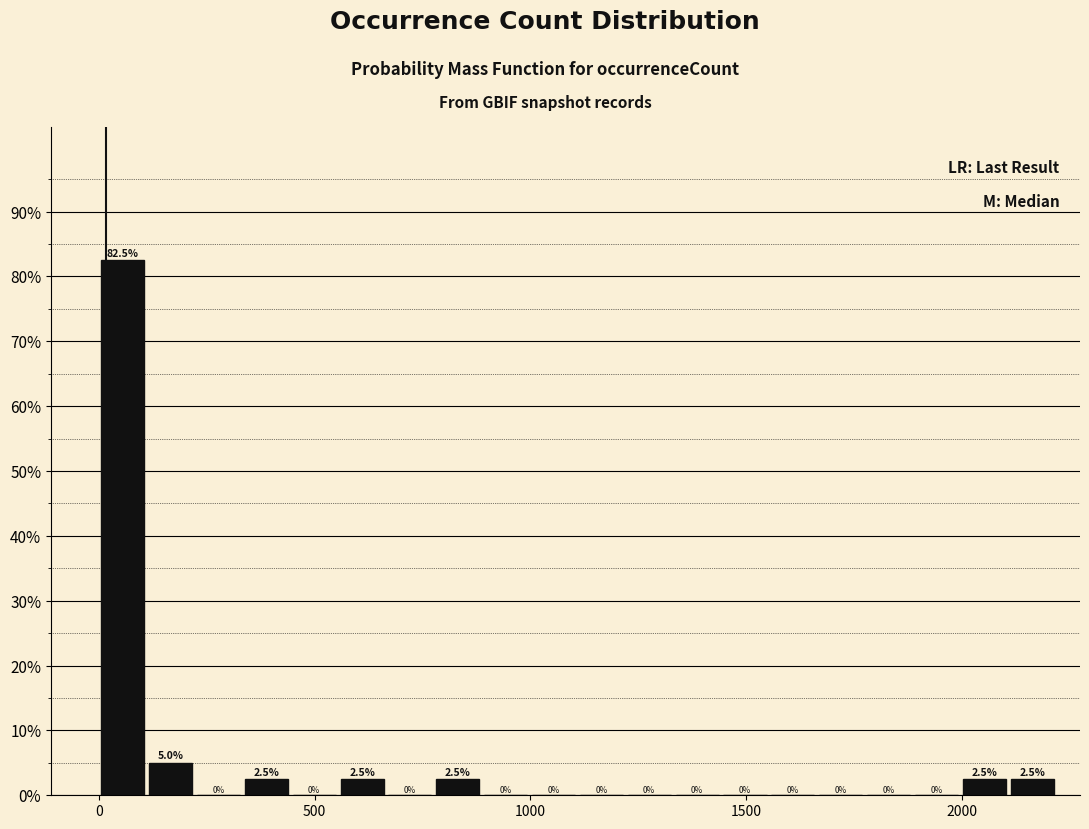

Around what value on the x-axis is the tallest bar? Give the approximate position of its centre, as read against the axis.

50